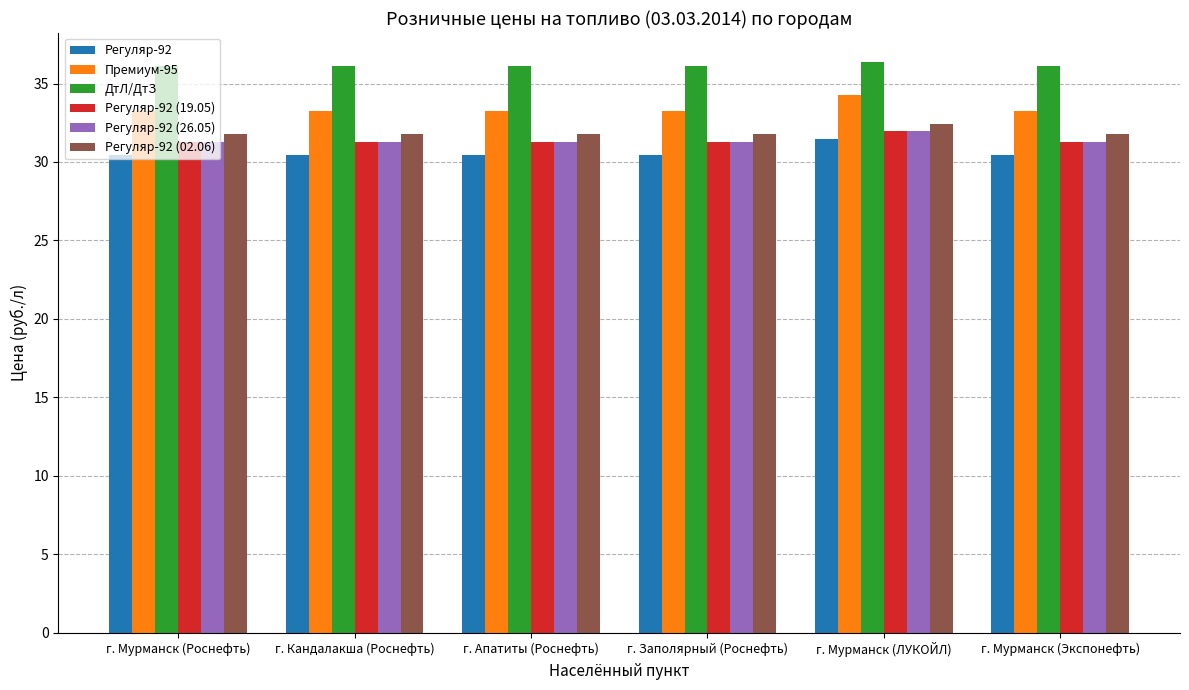

Does the chart contain stacked bars?

No